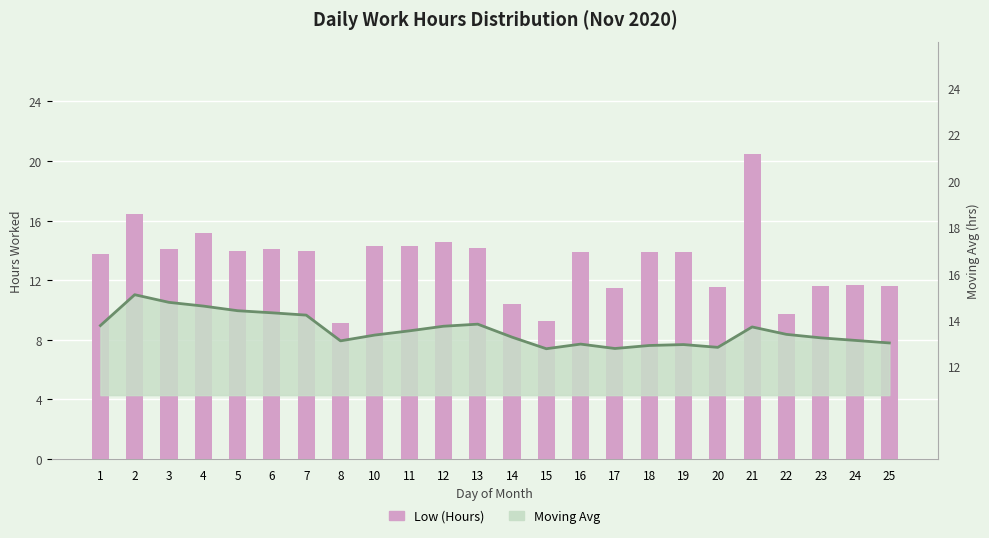

What is the highest value of the Low (Hours) series?

20.5